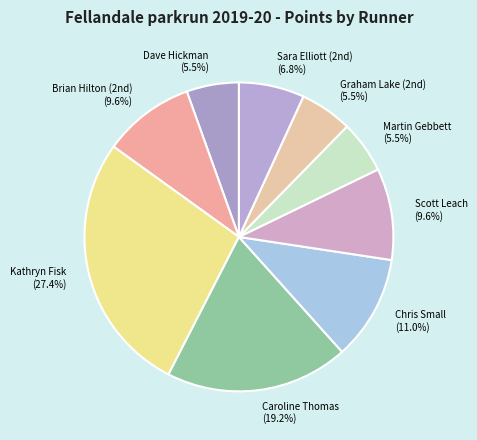

Is there any slice that represents more than half of the pie?

No